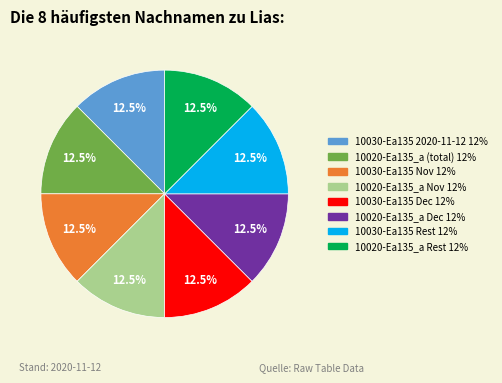

Count the number of slices in the pie.

8